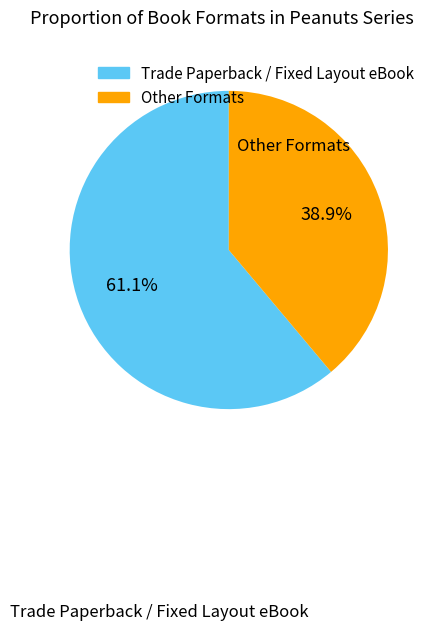

Is there any slice that represents more than half of the pie?

Yes